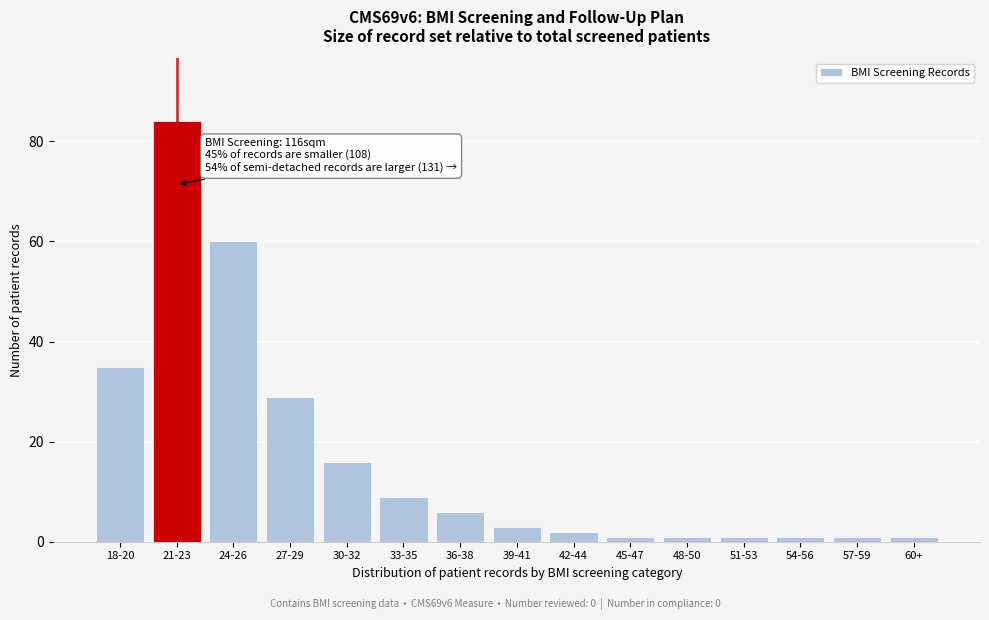

Reading left to right, list all the values displayed in this chart.

35	84	60	29	16	9	6	3	2	1	1	1	1	1	1